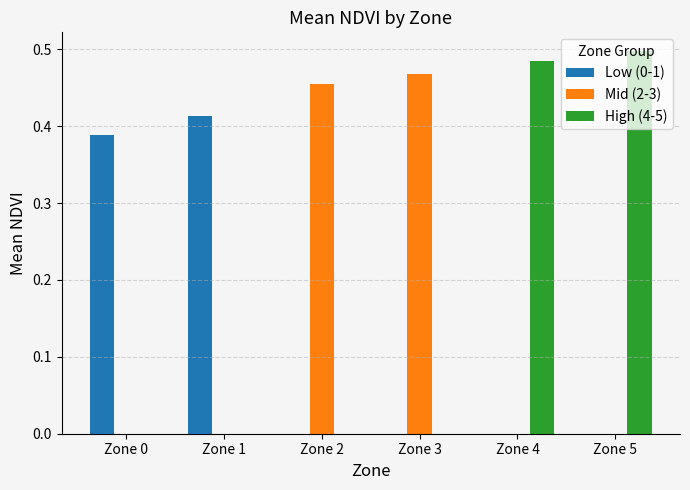

Rank the categories by Low (0-1) value from lowest to highest.

Zone 0, Zone 1, Zone 2, Zone 3, Zone 4, Zone 5